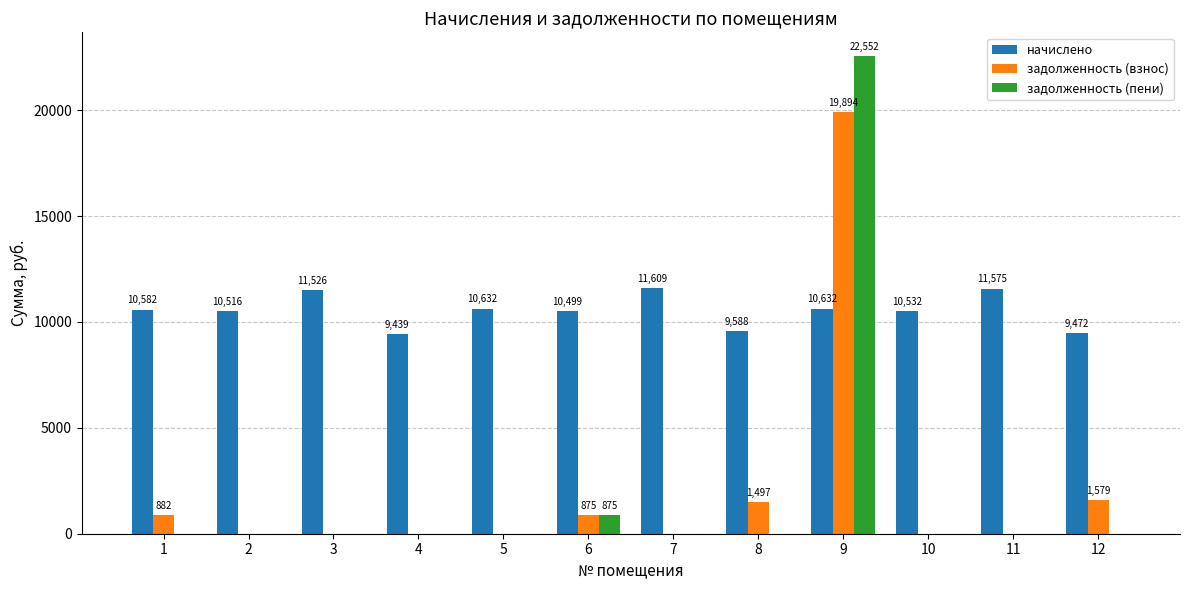

What is the maximum value shown in the chart?

22551.7